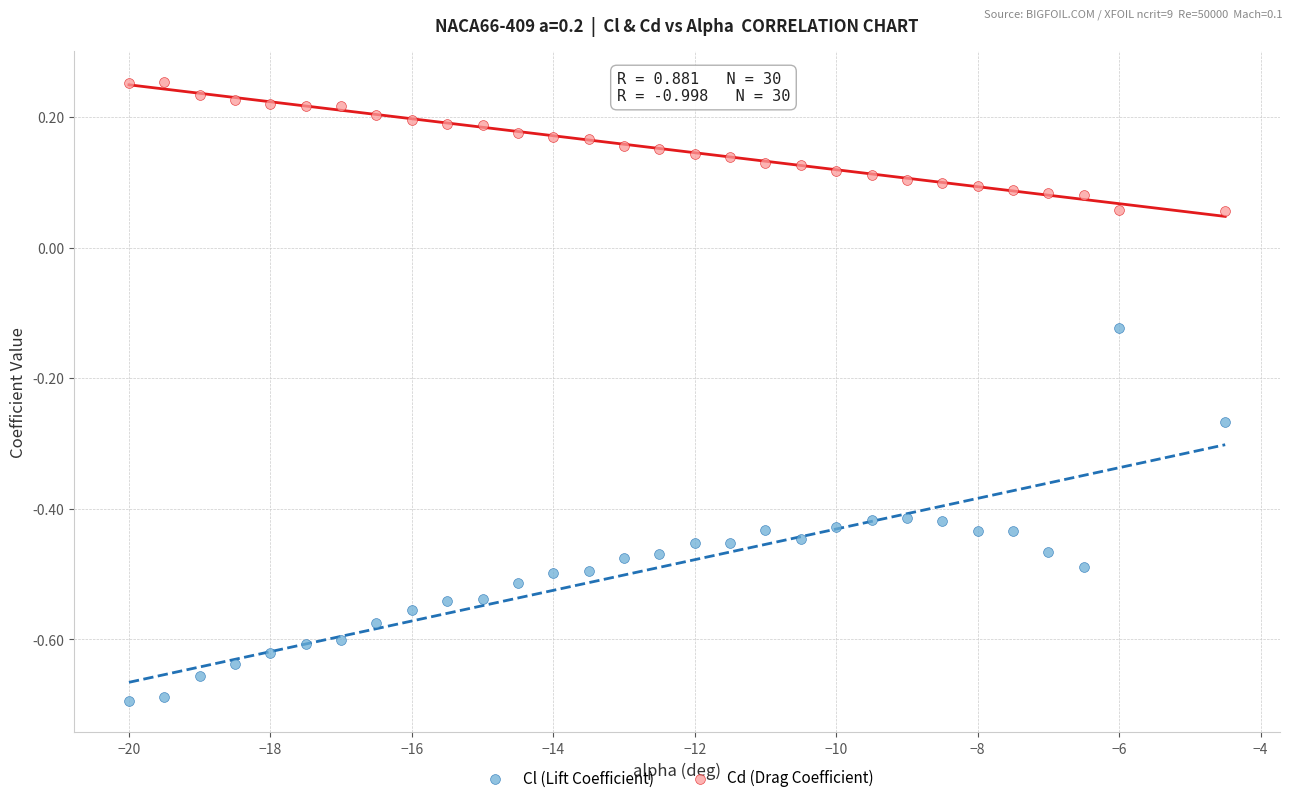

Across all data points, what is the range of X values (max minus min)?

15.5